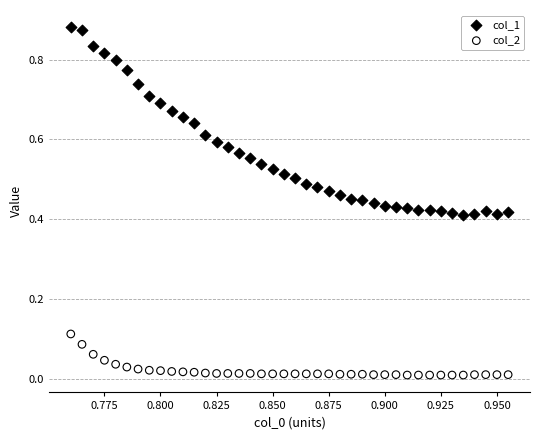

Which series has the widest spread of Y values?

col_1